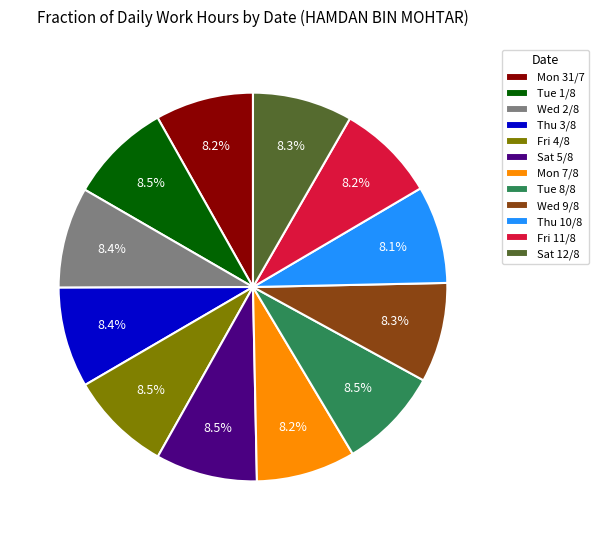

Is it true that Fri 11/8 is 1% of the pie?

False